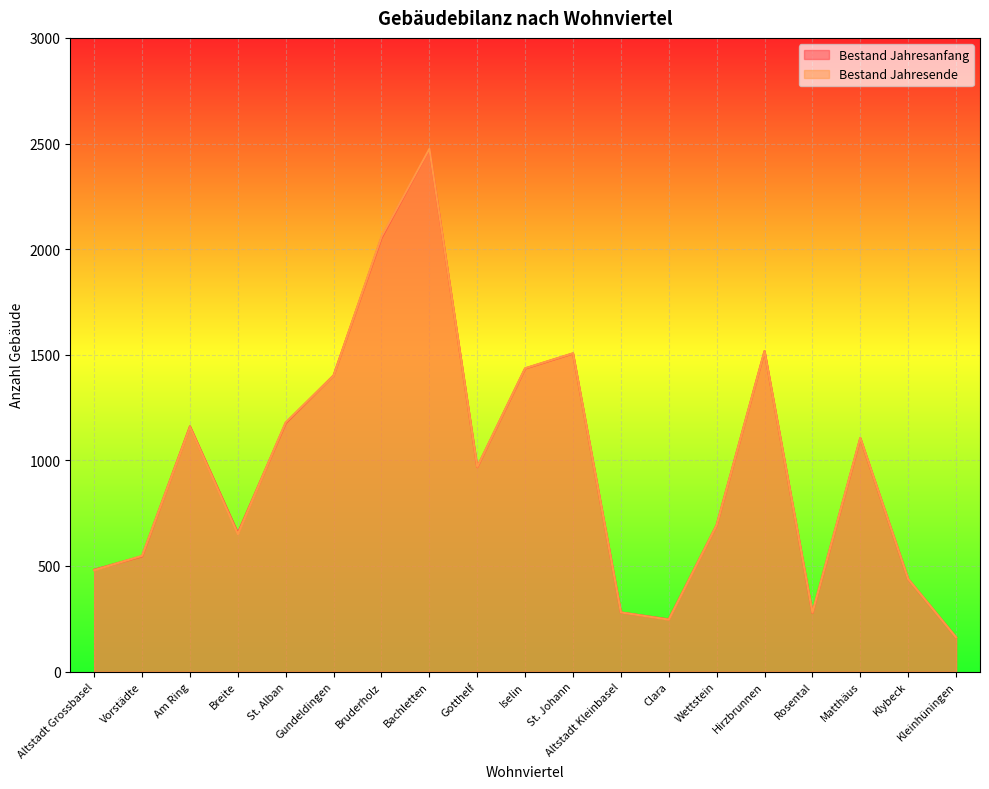

Which has a higher value, Klybeck or Vorstädte?

Vorstädte